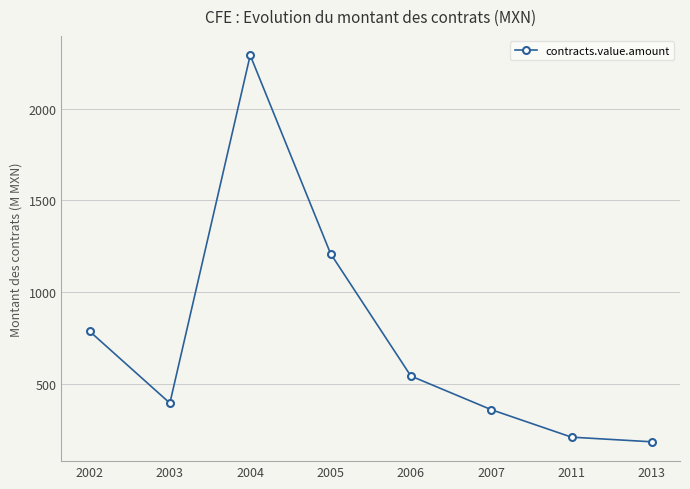

What is the average value?

746.6